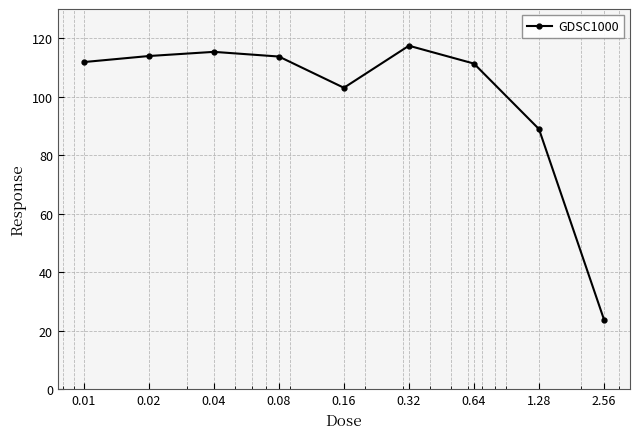

What is the average value?

99.9